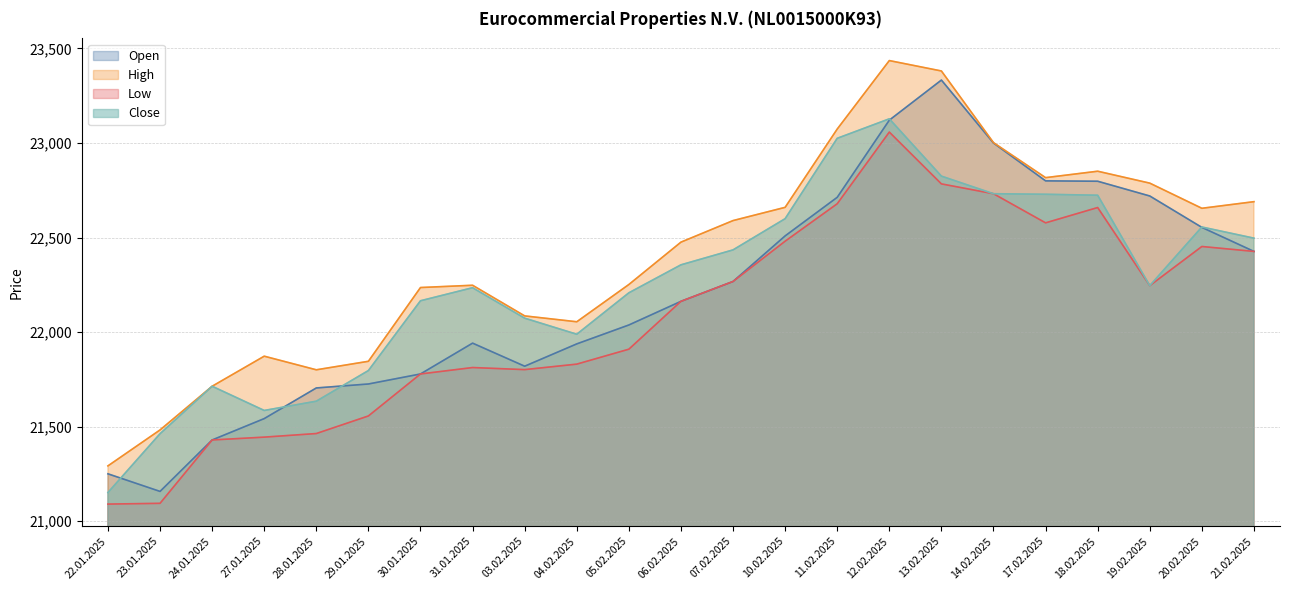

What position from the left is 24.01.2025?

3